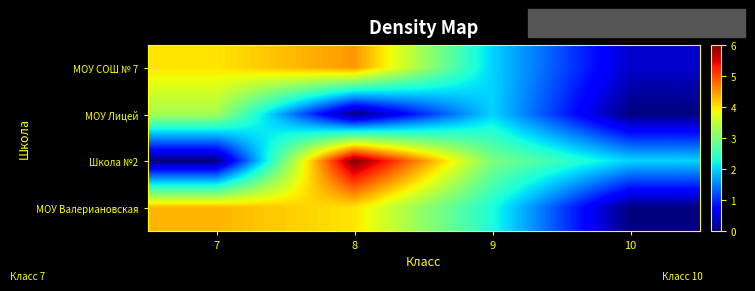

What is the difference between the highest and lowest values at 8?

6.0